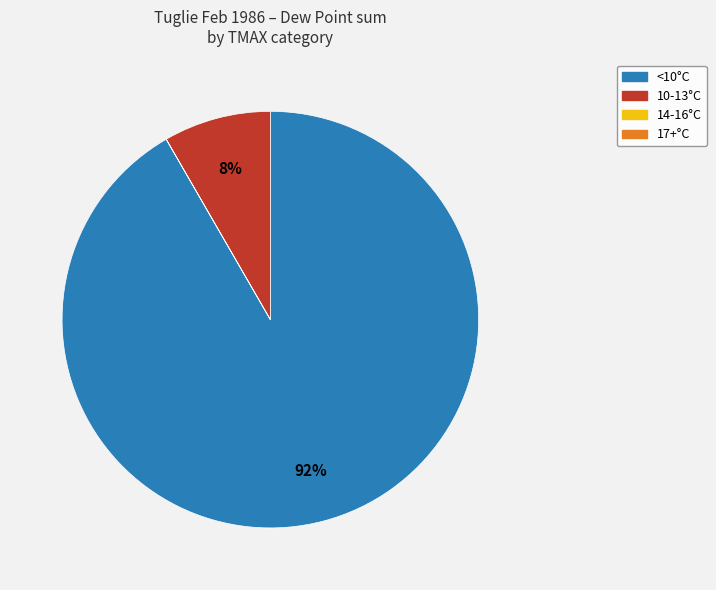

Is there any slice that represents more than half of the pie?

Yes